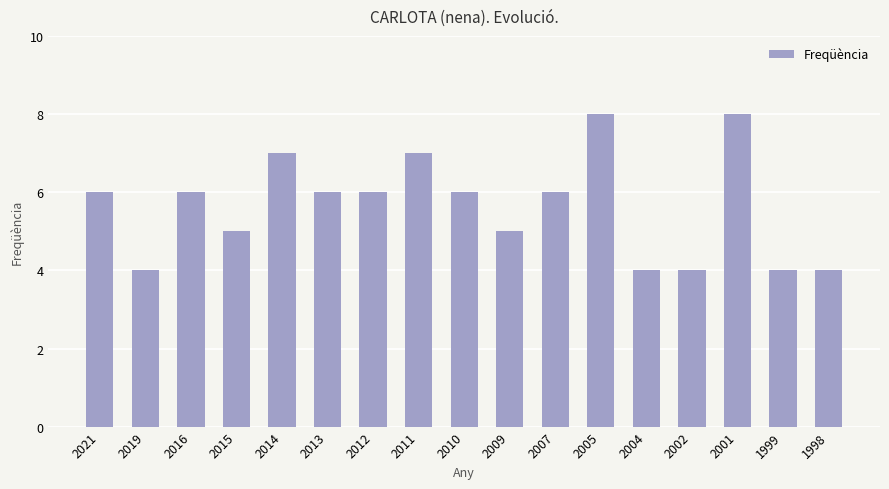

What is the average value?

6